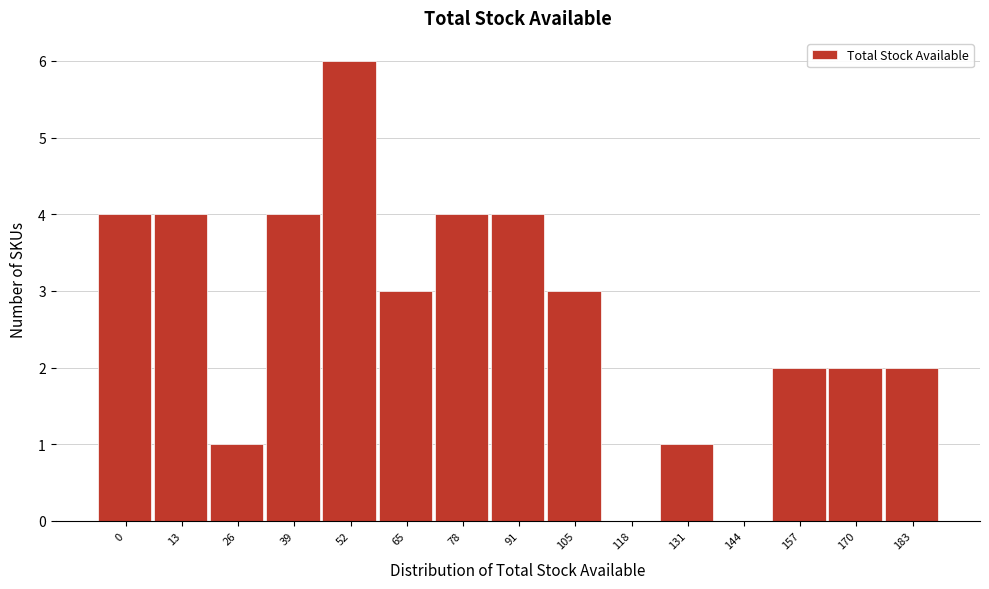

Reading right to left, list all the values displayed in this chart.

183=2	170=2	157=2	144=0	131=1	118=0	105=3	91=4	78=4	65=3	52=6	39=4	26=1	13=4	0=4